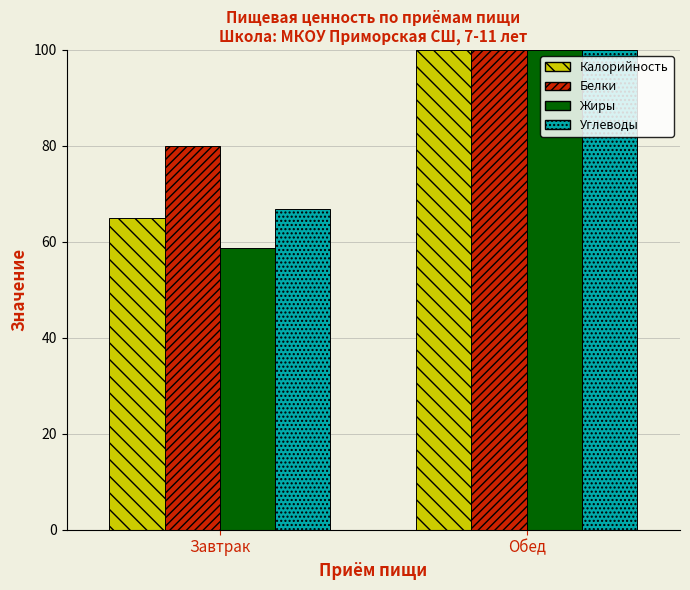

At which category is the sum across all series the highest?

Обед